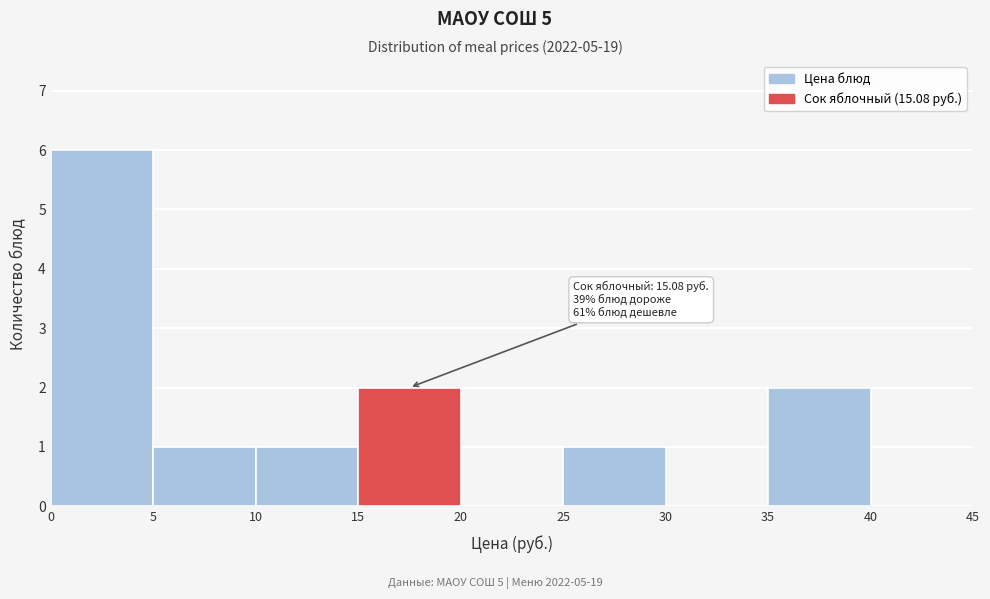

Over which range of the x-axis is the bar tallest?

0 to 5